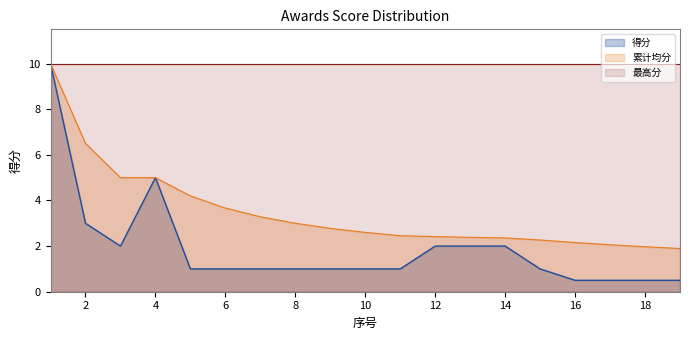

Does the chart have visible grid lines?

No